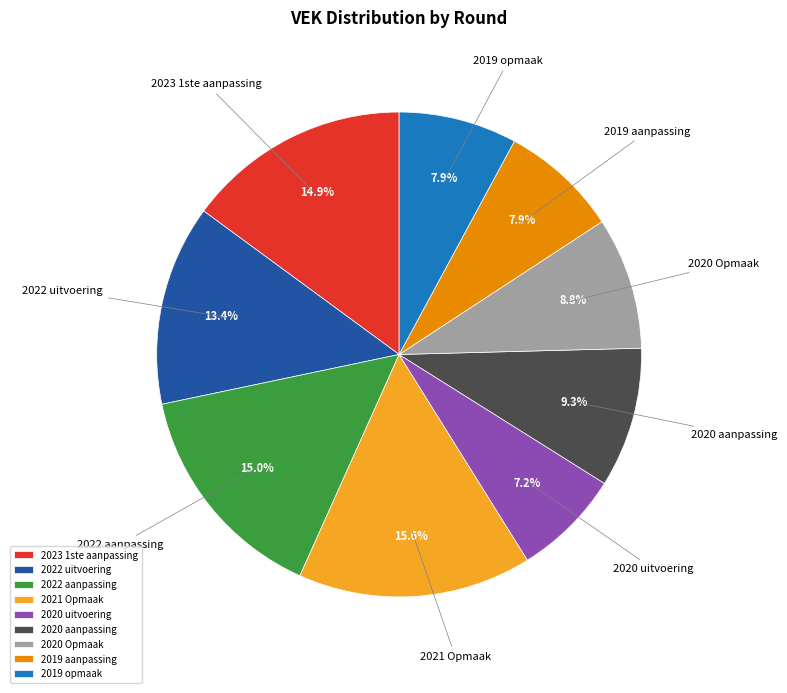

Which has a higher value, 2020 uitvoering or 2023 1ste aanpassing?

2023 1ste aanpassing